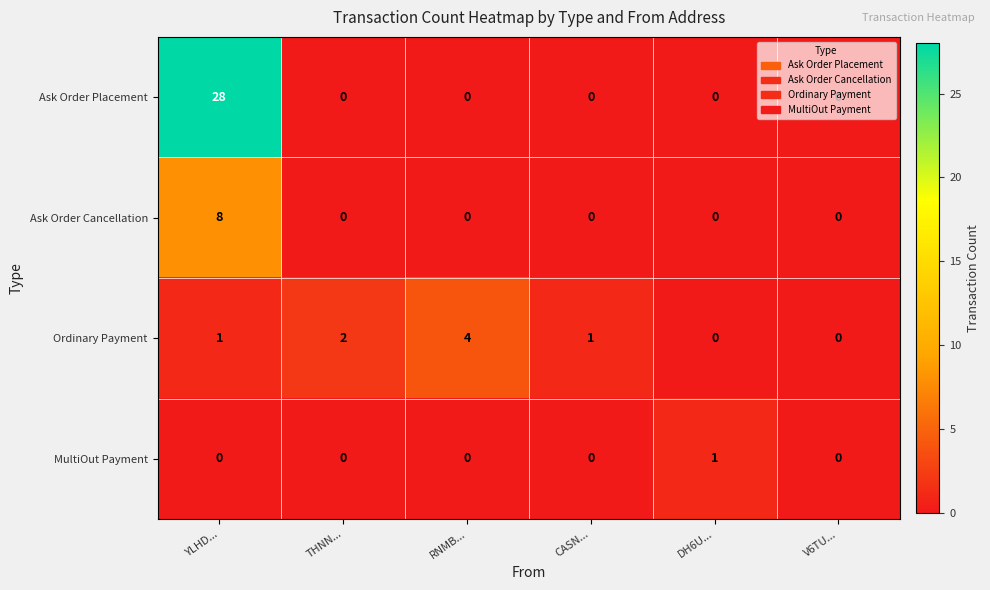

Which series has the largest total across all categories?

Ask Order Placement